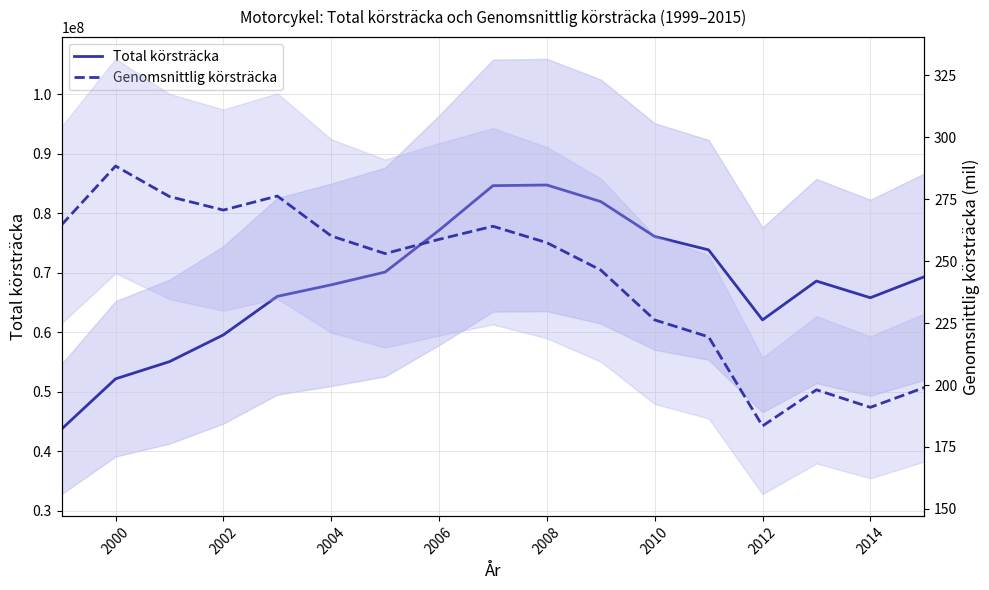

True or false: Total körsträcka has more than 0 points higher than both neighbors.

True